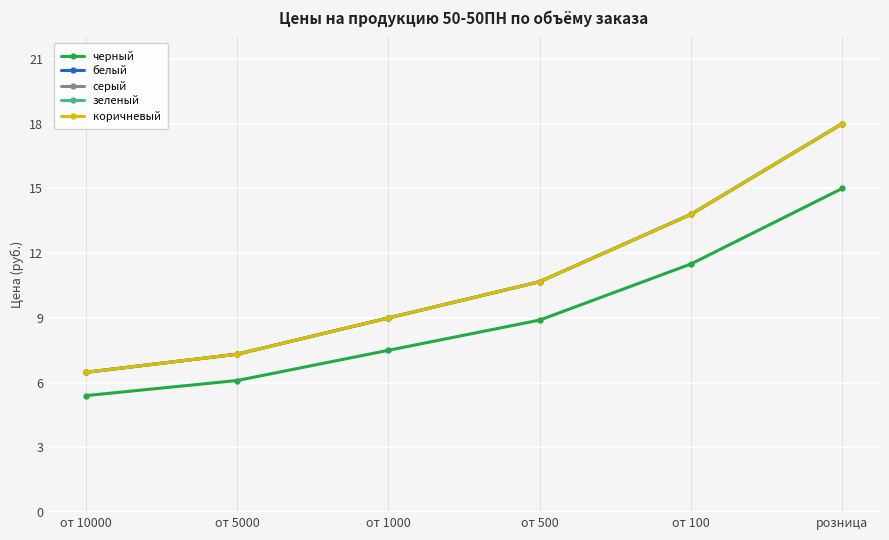

Does the chart have visible grid lines?

Yes